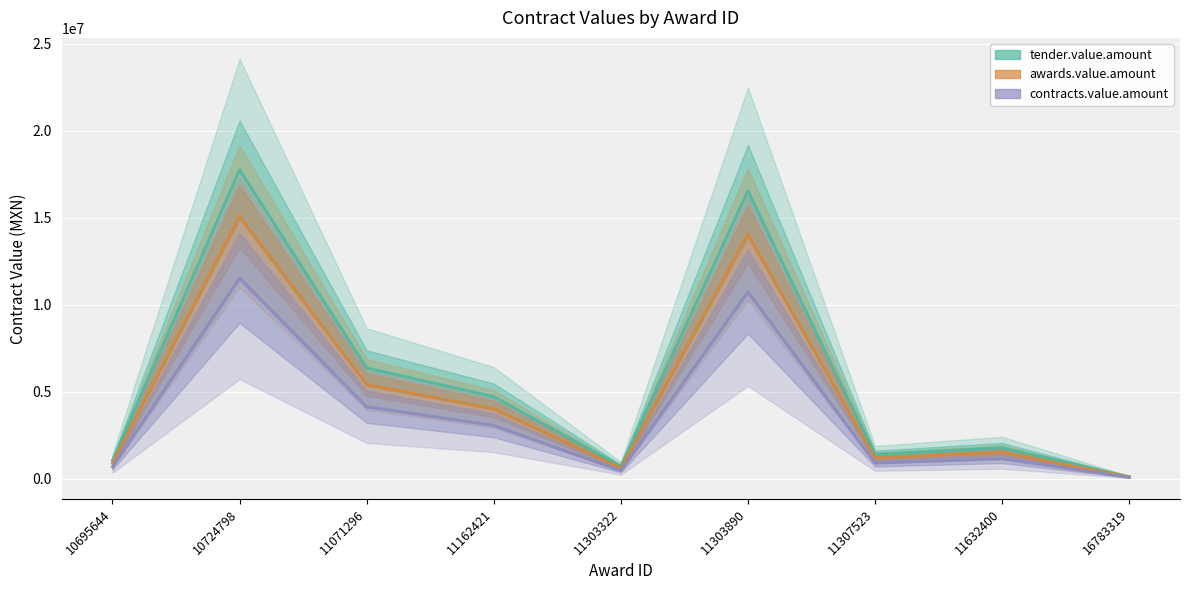

At which label does contracts.value.amount first exceed 1147015?

10724798